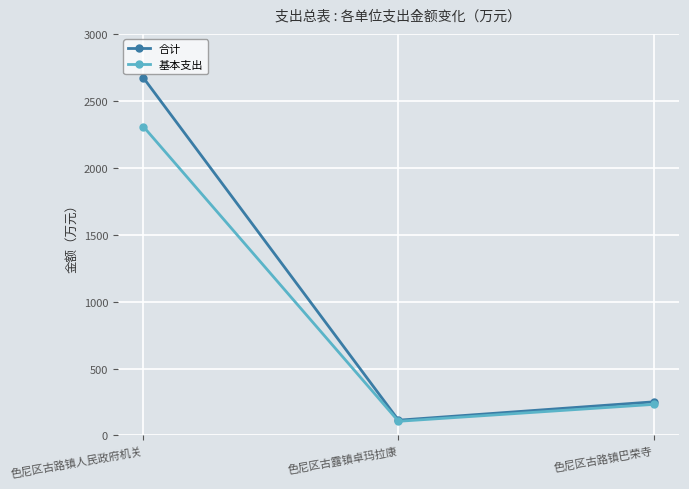

Reading left to right, transcribe all the data shown in this chart.

合计: 2672.3	113.8	250.9
基本支出: 2307.7	105.7	231.9